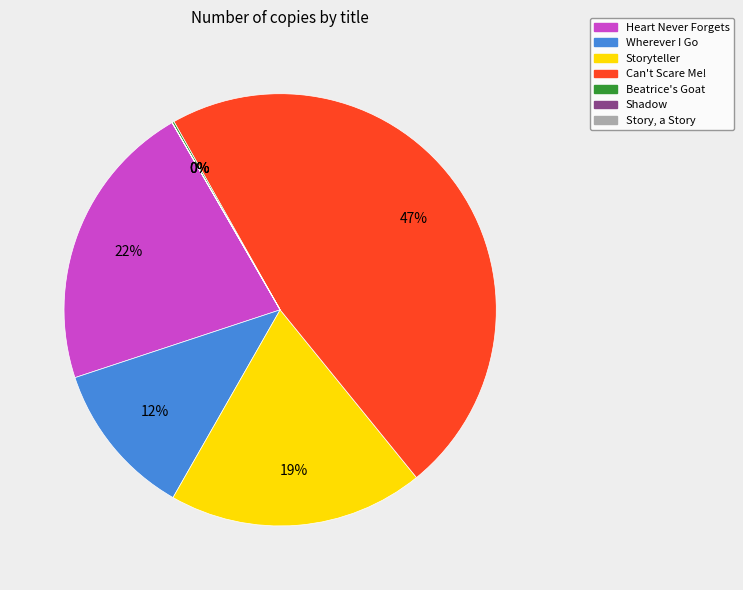

Which slice is the largest?

Can't Scare Me!